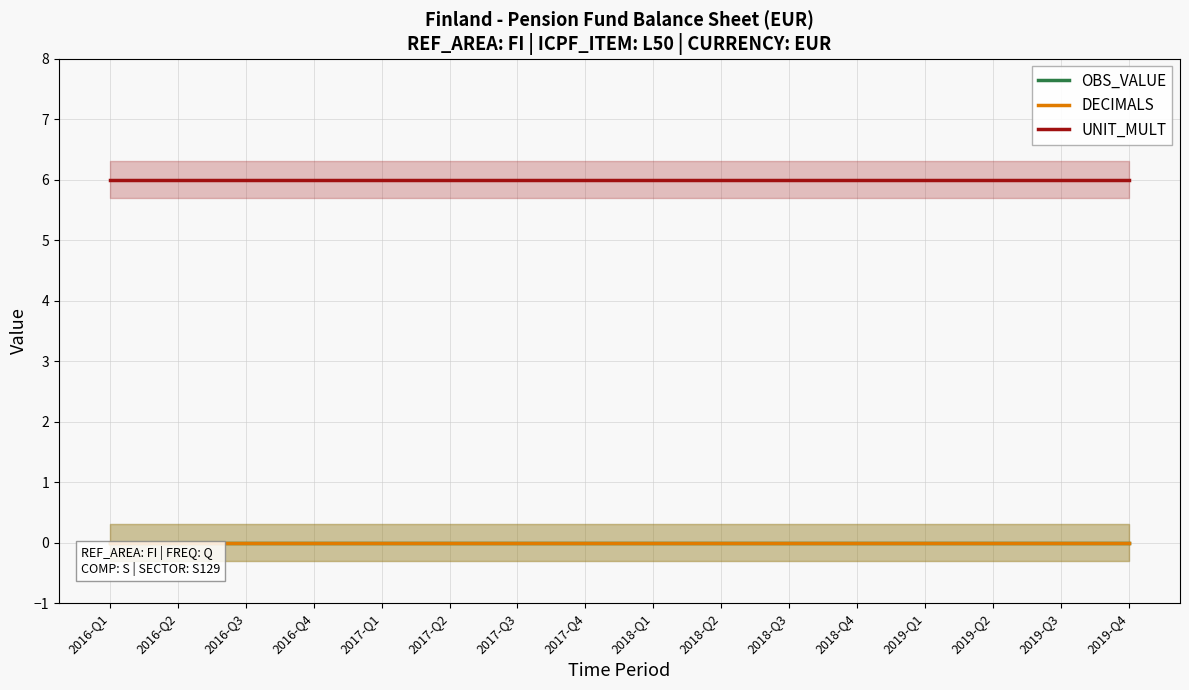

Is the value of OBS_VALUE at 2016-Q3 greater than the value of UNIT_MULT at 2019-Q3?

No